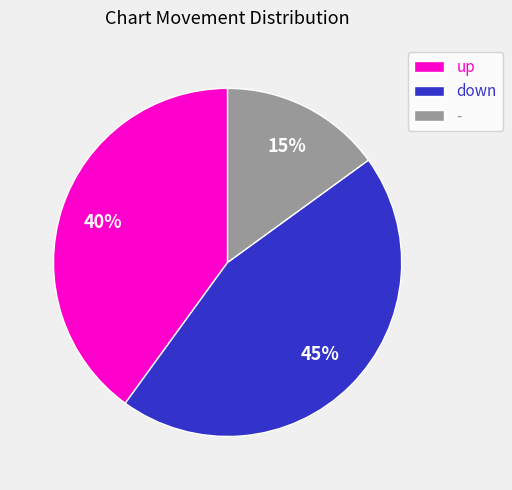

What percentage is the - slice, to the nearest percent?

15%